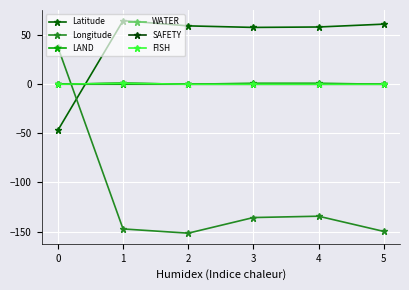

Is this an area chart (filled region under the line)?

No